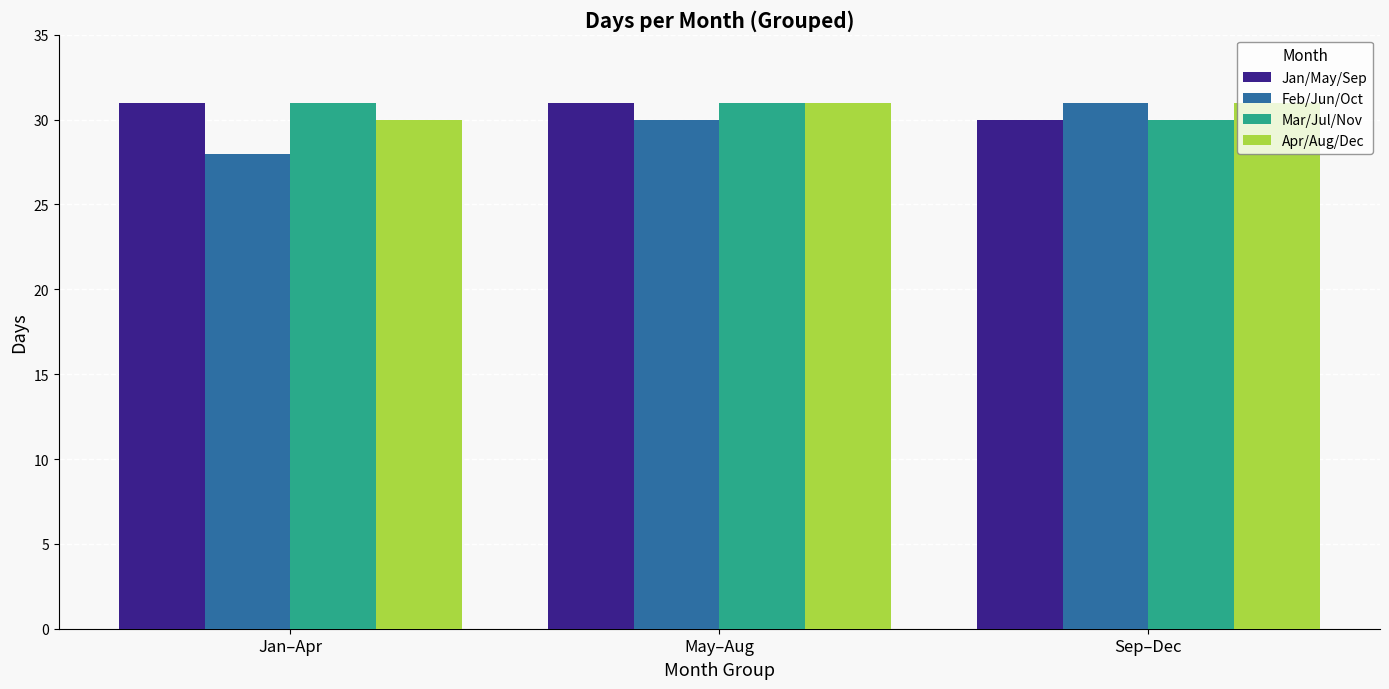

What is the total value across all series at May–Aug?

123